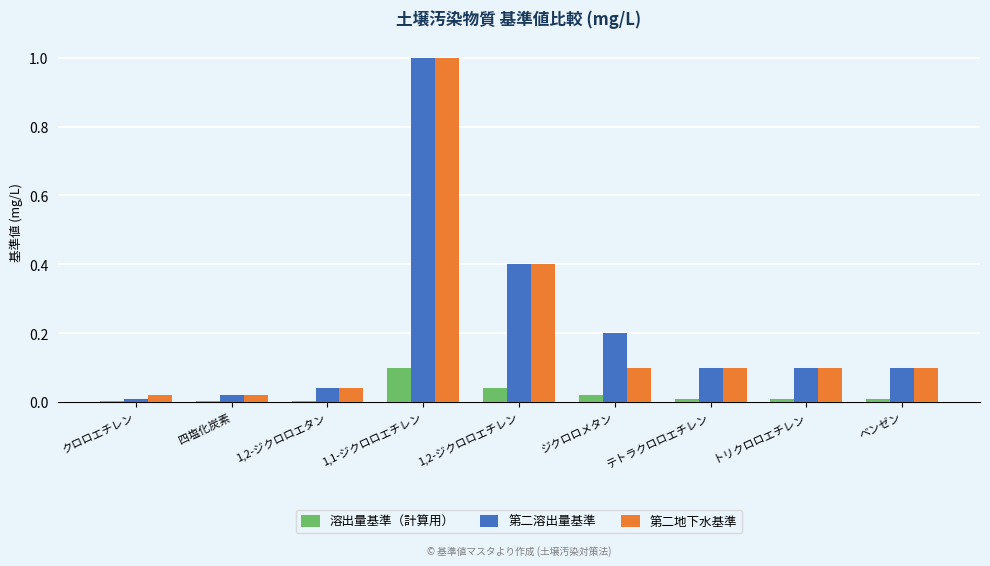

Which series changed the most between ジクロロメタン and ベンゼン?

第二溶出量基準